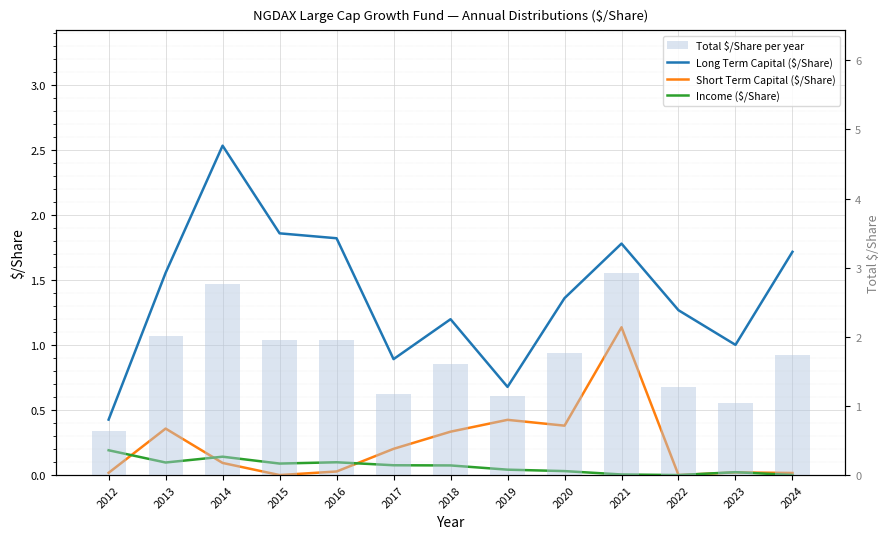

What are all the series names shown in the legend?

Long Term Capital ($/Share), Short Term Capital ($/Share), Income ($/Share), Total $/Share per year